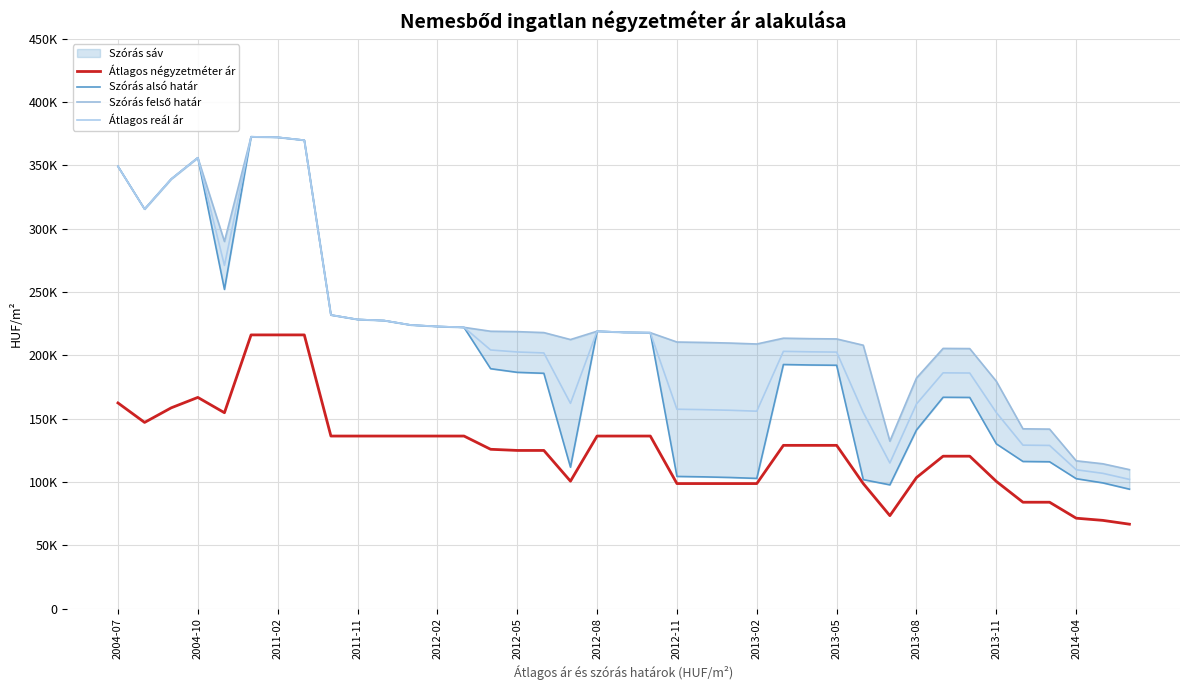

The value of Átlagos négyzetméter ár at 2004-07 is 253044. True or false?

False